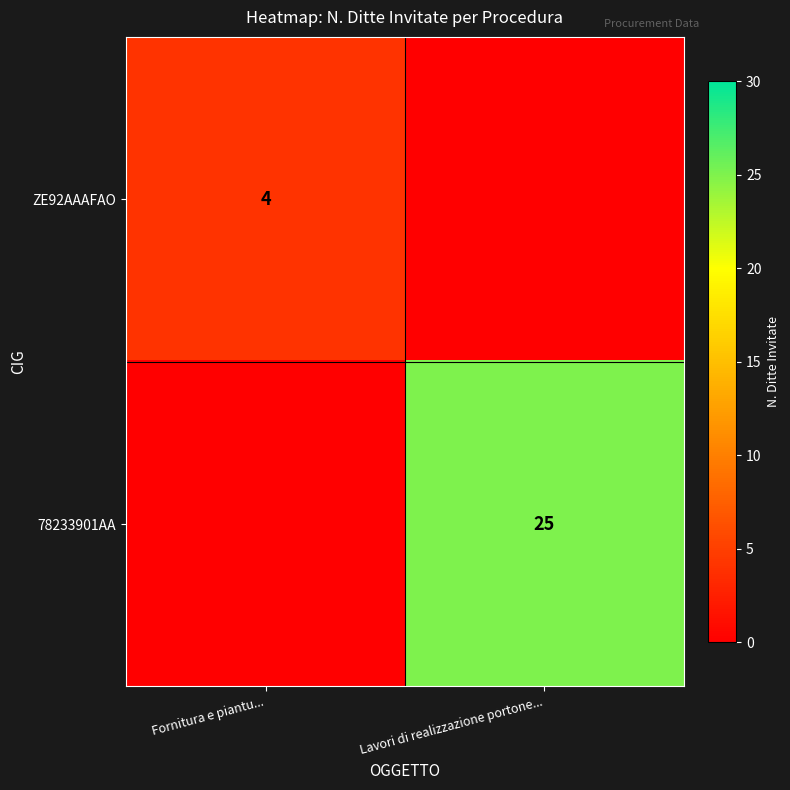

True or false: 78233901AA has a value of 25 at Lavori di realizzazione portone....

True